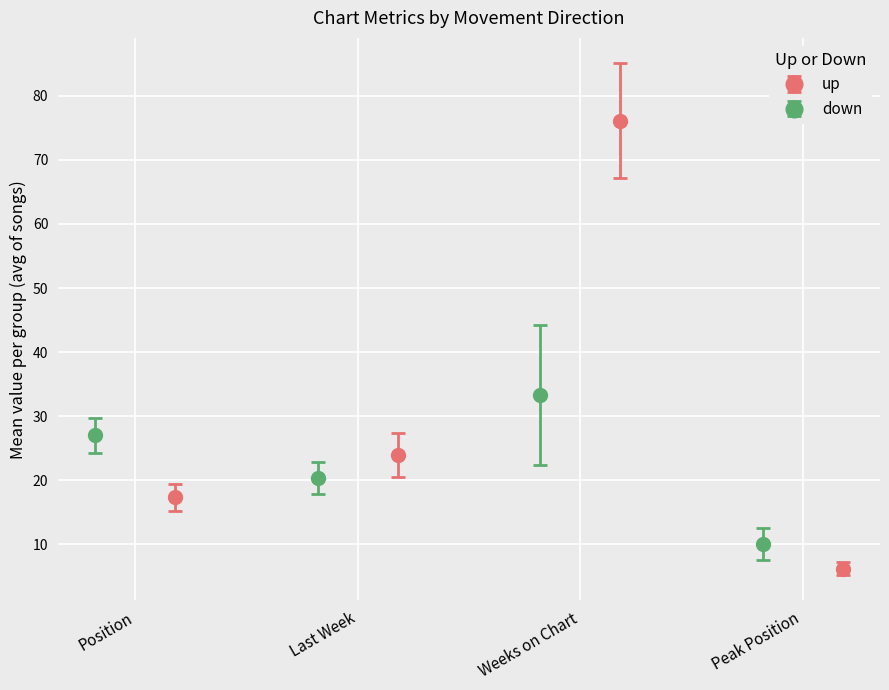

What is the value of the up point at the 1st from the left?

17.4